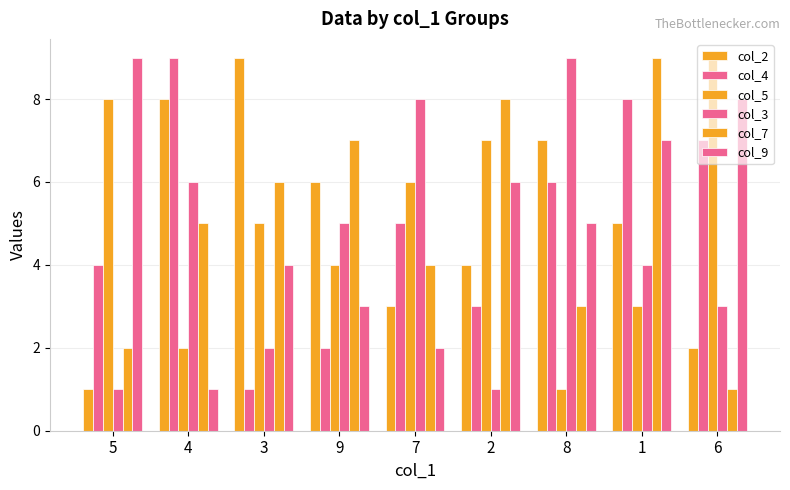

The value of col_3 at 9 is 8. True or false?

False